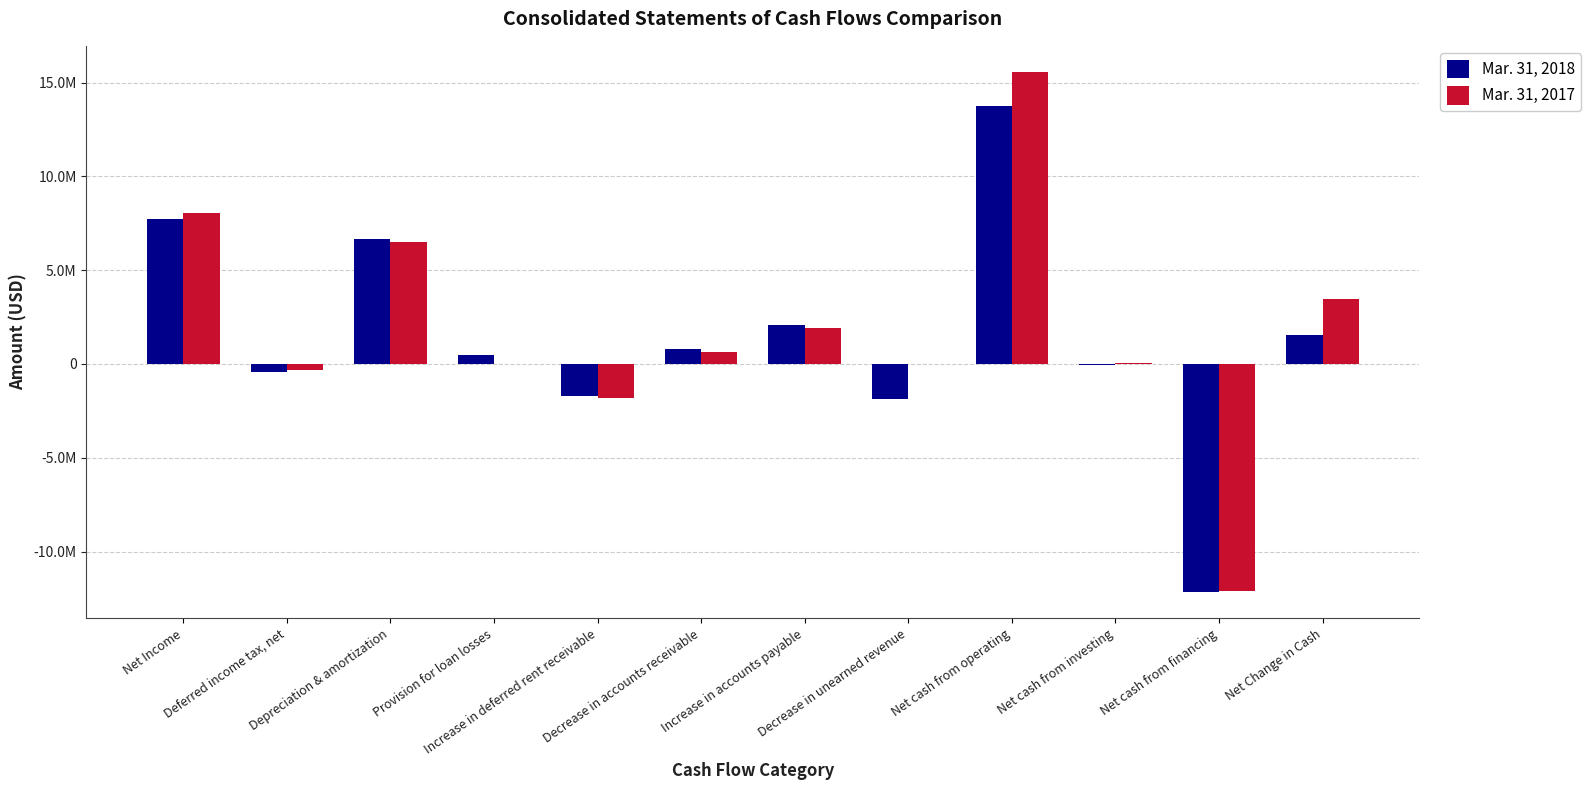

Where is Mar. 31, 2017 nearest to the value 1724781?

Increase in accounts payable